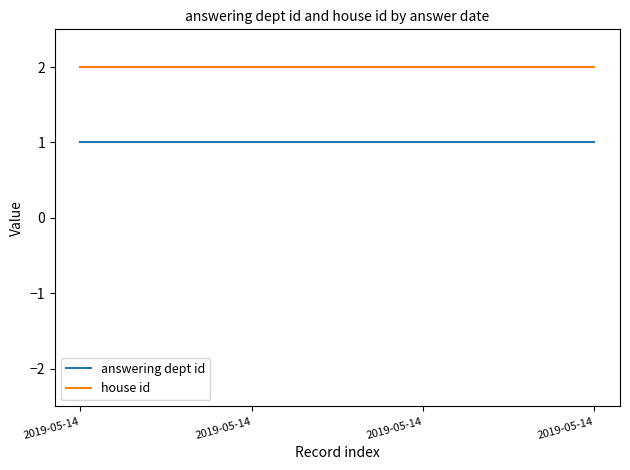

What is the value of the answering dept id point at the 2nd from the left?

1